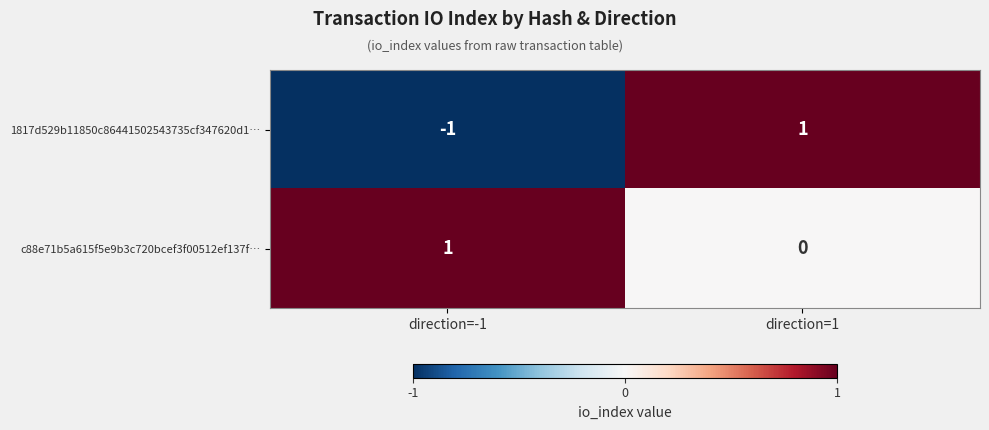

The c88e71b5a615f5e9b3c720bcef3f00512ef137f… series shows 1 at direction=-1. True or false?

True